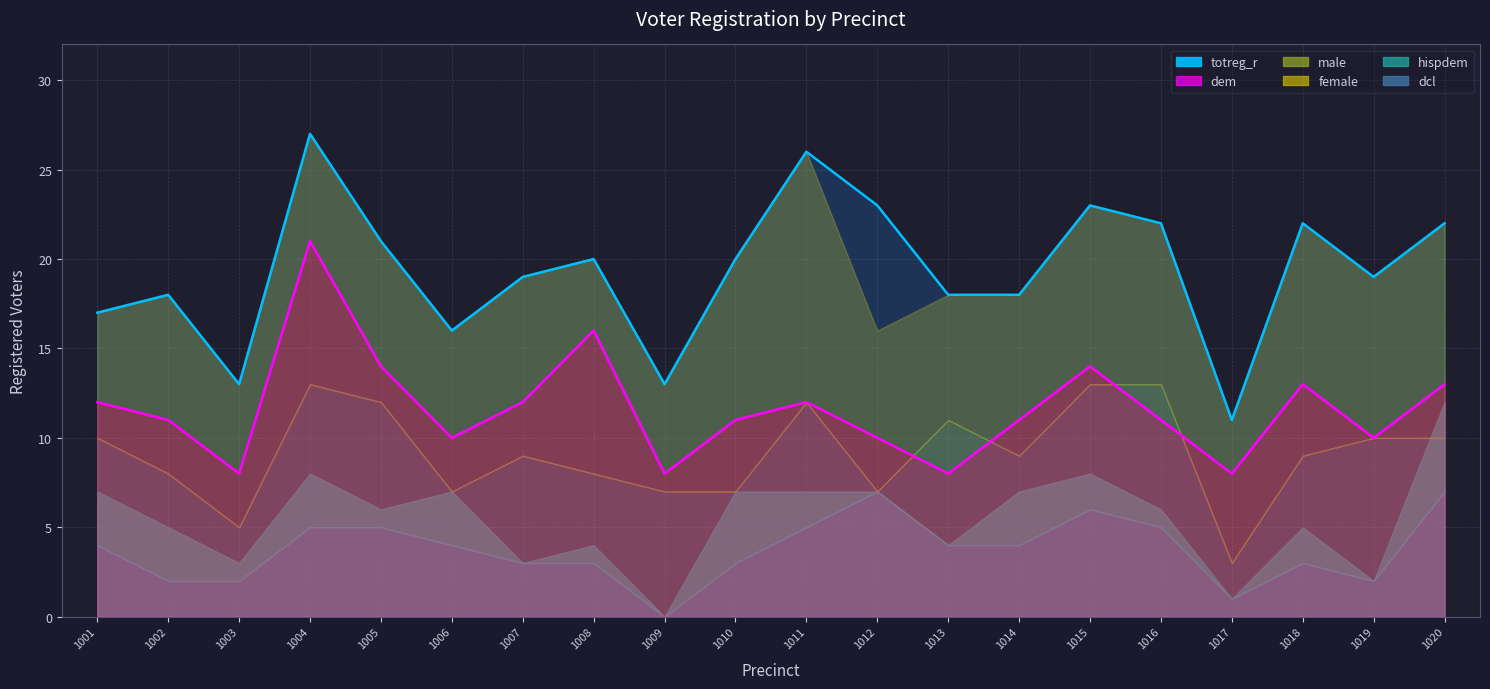

Where is the first local minimum?

1003